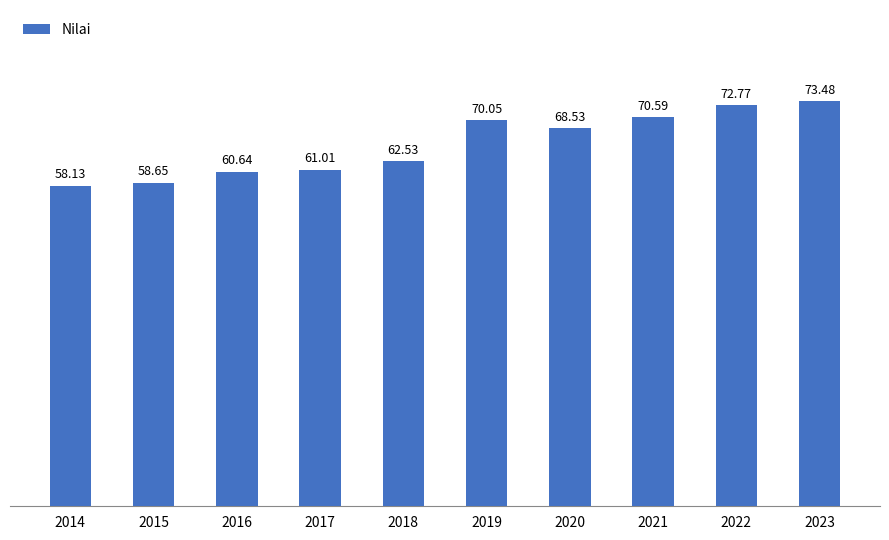

The value at 2019 is 115.5. True or false?

False